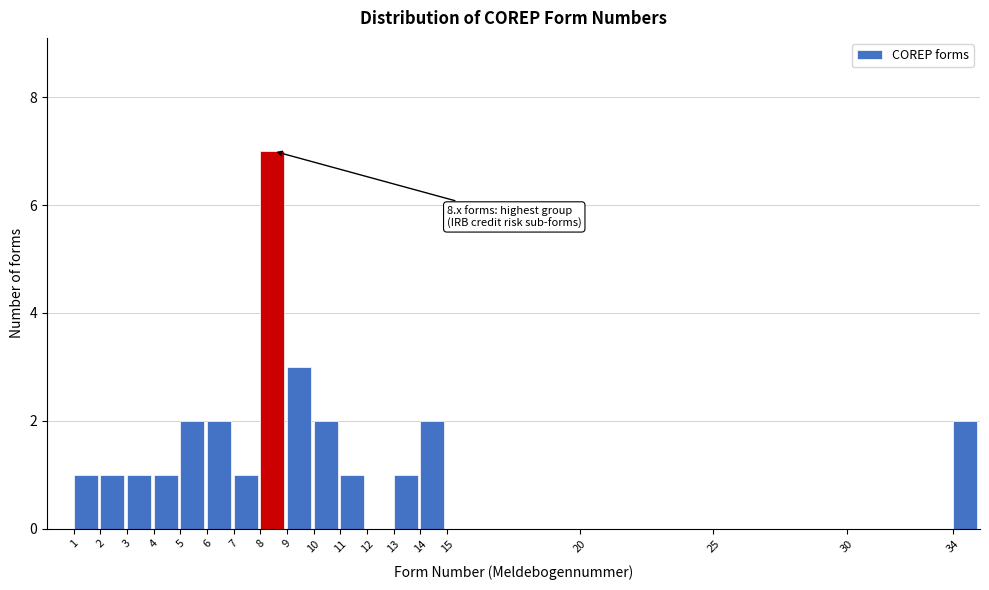

Which range on the x-axis has the tallest bar?

8 to 9